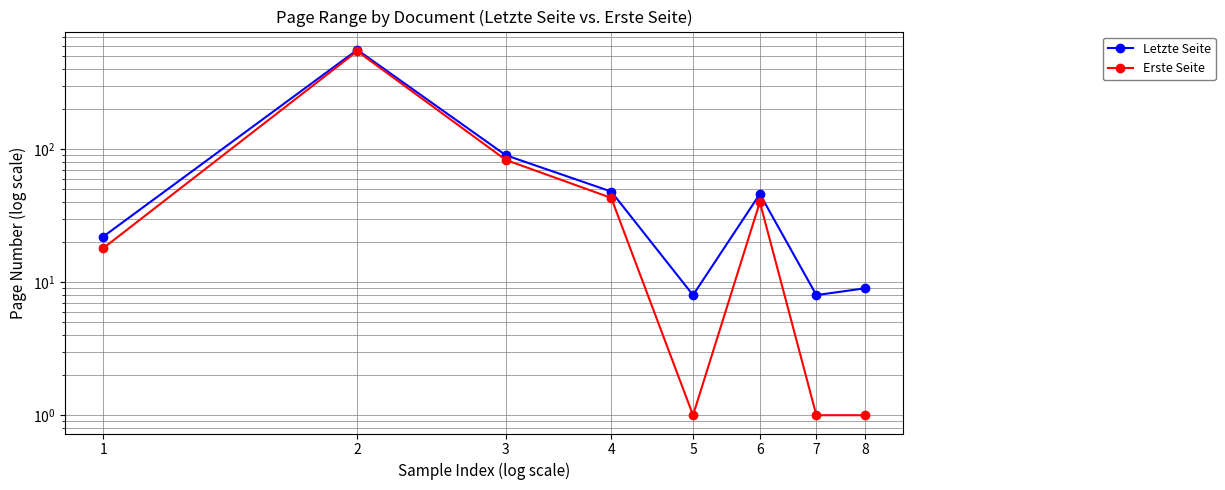

Rank the series by their average value, from highest to lowest.

Letzte Seite, Erste Seite